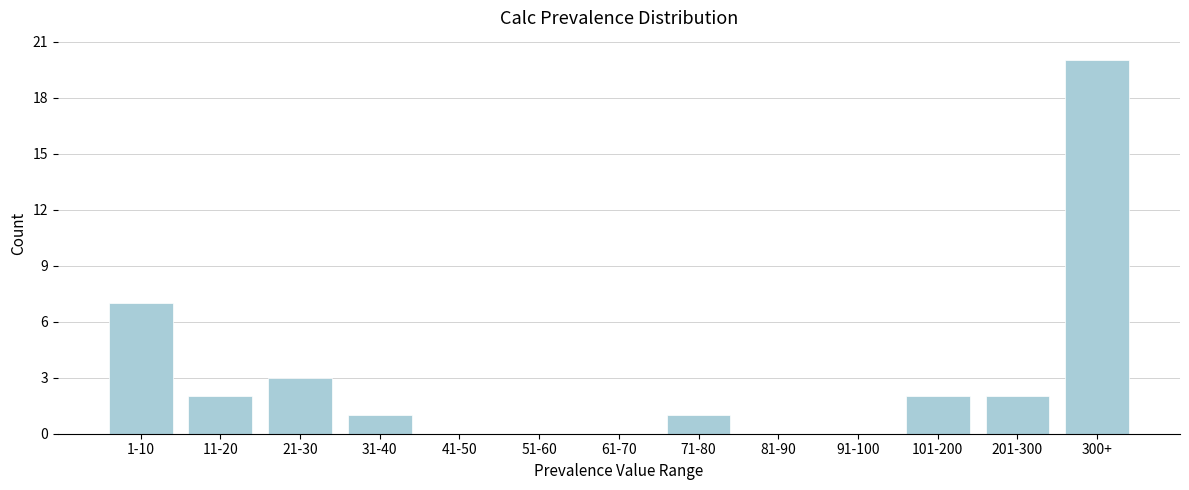

Reading left to right, transcribe all the data shown in this chart.

1-10=7	11-20=2	21-30=3	31-40=1	41-50=0	51-60=0	61-70=0	71-80=1	81-90=0	91-100=0	101-200=2	201-300=2	300+=20